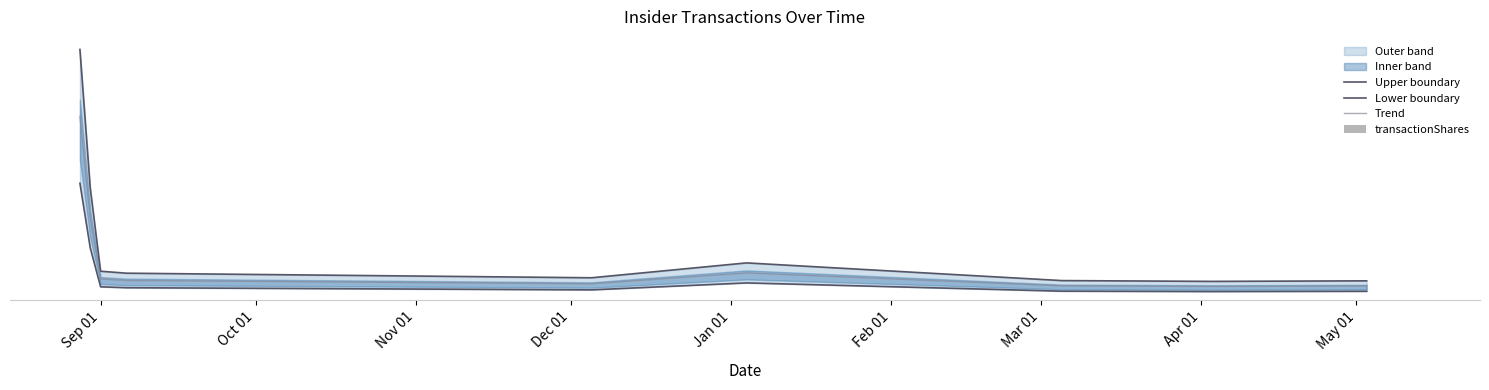

What value does the Lower boundary series have at Apr 01?

10558.8